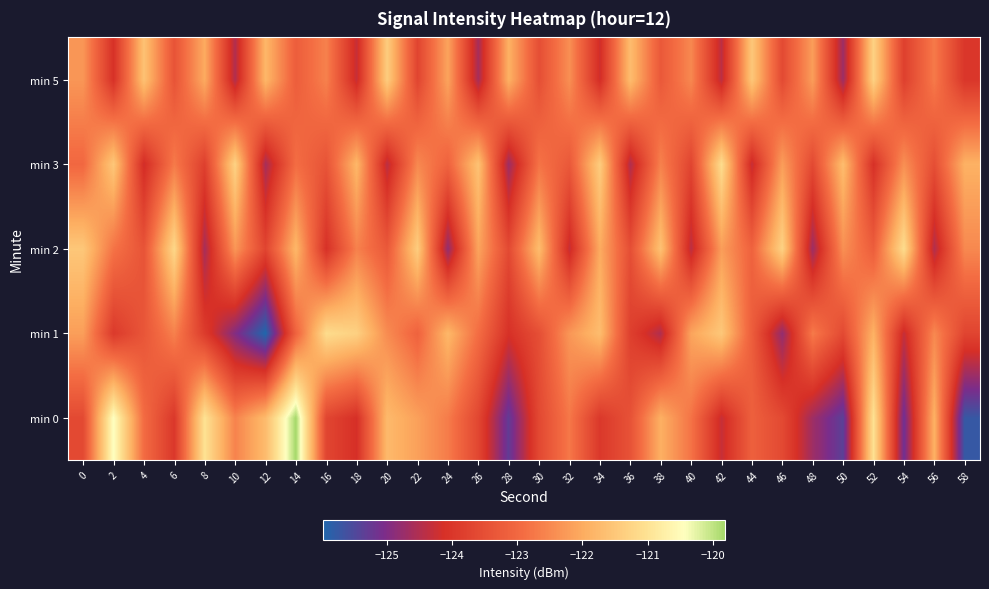

What is the maximum value shown in the chart?

-119.8